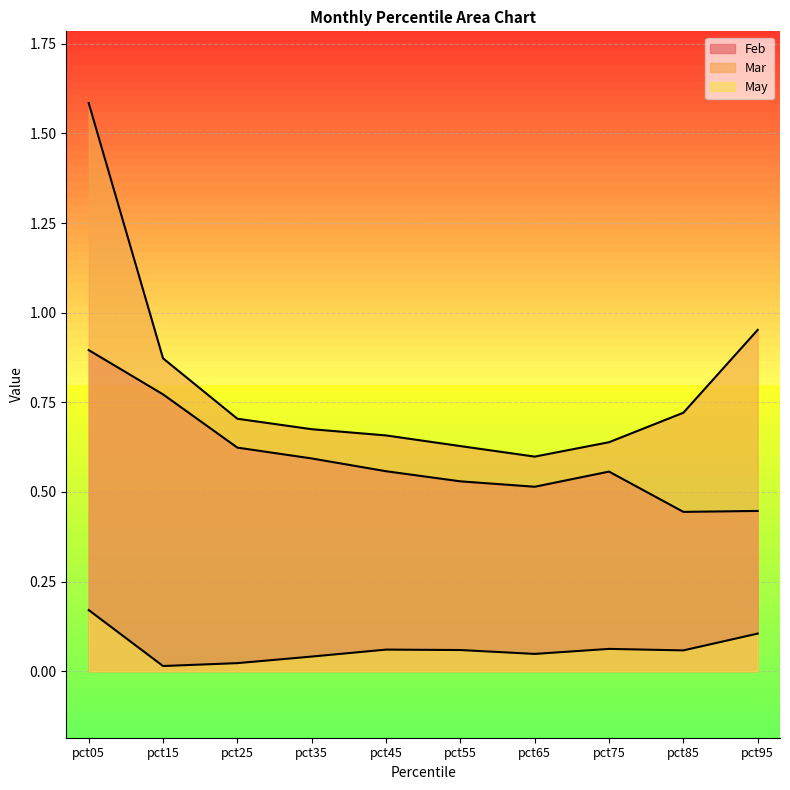

How many data points does each series have?

10